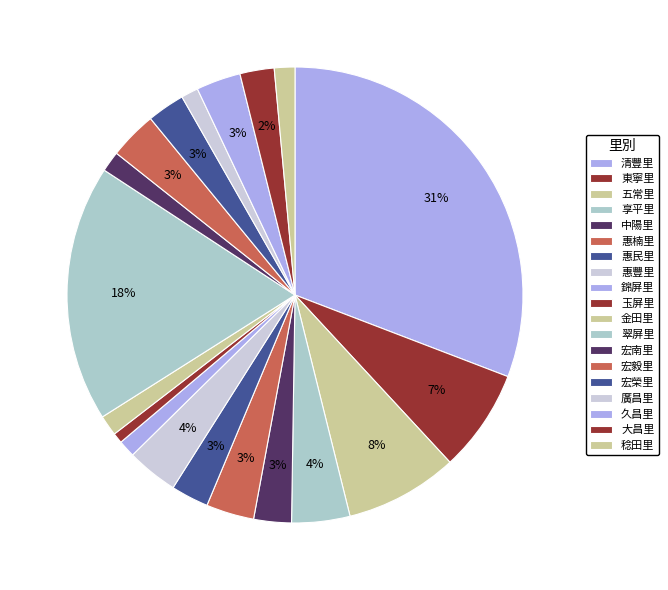

What portion of the pie excludes 東寧里?

92.7%